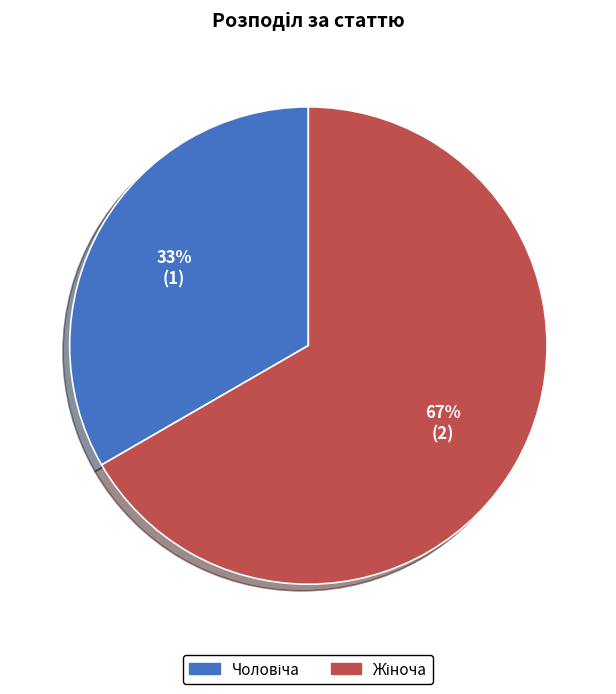

Is there a majority slice in this chart?

Yes